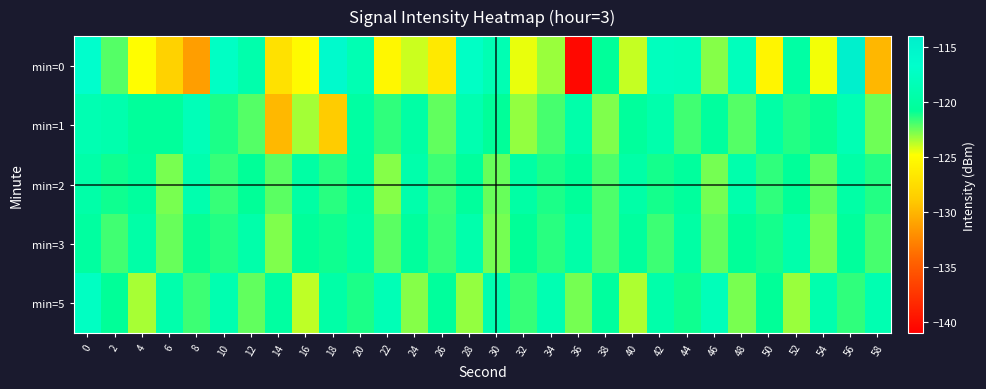

Reading left to right, list all the values displayed in this chart.

min=0: 0=-116.7	2=-122.1	4=-124.9	6=-128.3	8=-131.3	10=-117.3	12=-119.2	14=-127.1	16=-125.1	18=-116.0	20=-118.6	22=-125.4	24=-124.0	26=-126.5	28=-117.3	30=-118.7	32=-124.5	34=-123.2	36=-140.4	38=-120.6	40=-123.9	42=-117.8	44=-118.0	46=-122.9	48=-117.9	50=-125.5	52=-119.8	54=-124.6	56=-114.5	58=-129.9
min=1: 0=-118.7	2=-119.2	4=-120.6	6=-120.6	8=-118.3	10=-121.2	12=-122.1	14=-129.9	16=-123.4	18=-128.8	20=-120.0	22=-121.5	24=-119.8	26=-122.3	28=-118.9	30=-120.7	32=-123.1	34=-121.9	36=-119.4	38=-122.8	40=-120.5	42=-119.2	44=-121.8	46=-120.3	48=-122.1	50=-119.7	52=-121.3	54=-120.9	56=-118.6	58=-122.5
min=2: 0=-119.5	2=-121.0	4=-120.3	6=-122.7	8=-119.1	10=-121.6	12=-120.8	14=-122.2	16=-119.9	18=-121.4	20=-120.1	22=-122.9	24=-119.3	26=-121.7	28=-120.5	30=-122.4	32=-119.8	34=-121.2	36=-120.6	38=-122.0	40=-119.6	42=-121.1	44=-120.4	46=-122.6	48=-119.2	50=-121.5	52=-120.7	54=-122.3	56=-119.7	58=-121.3
min=3: 0=-120.2	2=-121.8	4=-119.6	6=-122.4	8=-120.9	10=-121.3	12=-119.4	14=-122.8	16=-120.6	18=-121.0	20=-119.8	22=-122.2	24=-120.4	26=-121.6	28=-119.2	30=-122.6	32=-120.8	34=-121.4	36=-119.5	38=-122.0	40=-120.3	42=-121.7	44=-119.9	46=-122.3	48=-120.7	50=-121.1	52=-119.3	54=-122.7	56=-120.5	58=-121.9
min=5: 0=-117.5	2=-120.8	4=-123.4	6=-119.2	8=-121.7	10=-118.9	12=-122.3	14=-120.1	16=-123.8	18=-119.6	20=-121.2	22=-118.4	24=-122.9	26=-120.5	28=-123.1	30=-119.0	32=-121.6	34=-118.7	36=-122.6	38=-120.3	40=-123.5	42=-119.4	44=-121.0	46=-118.2	48=-122.7	50=-120.8	52=-123.2	54=-119.1	56=-121.5	58=-118.8